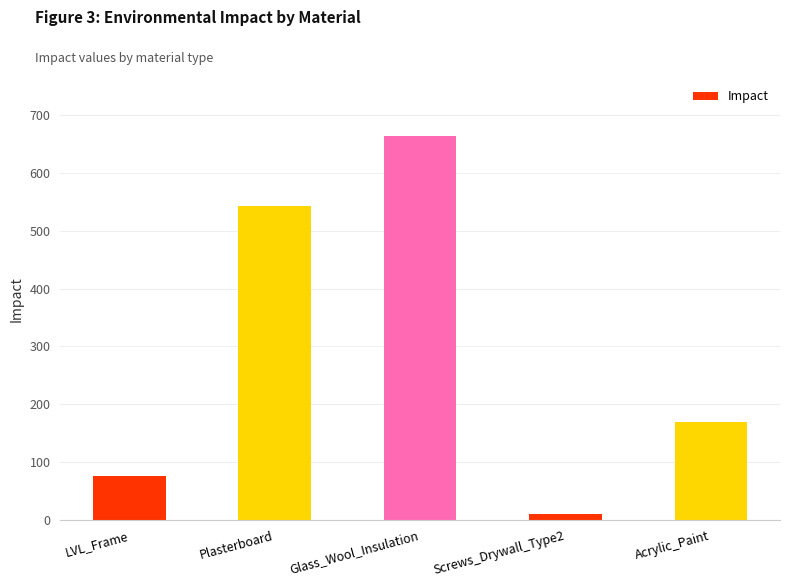

What is the approximate value at Plasterboard?

542.3